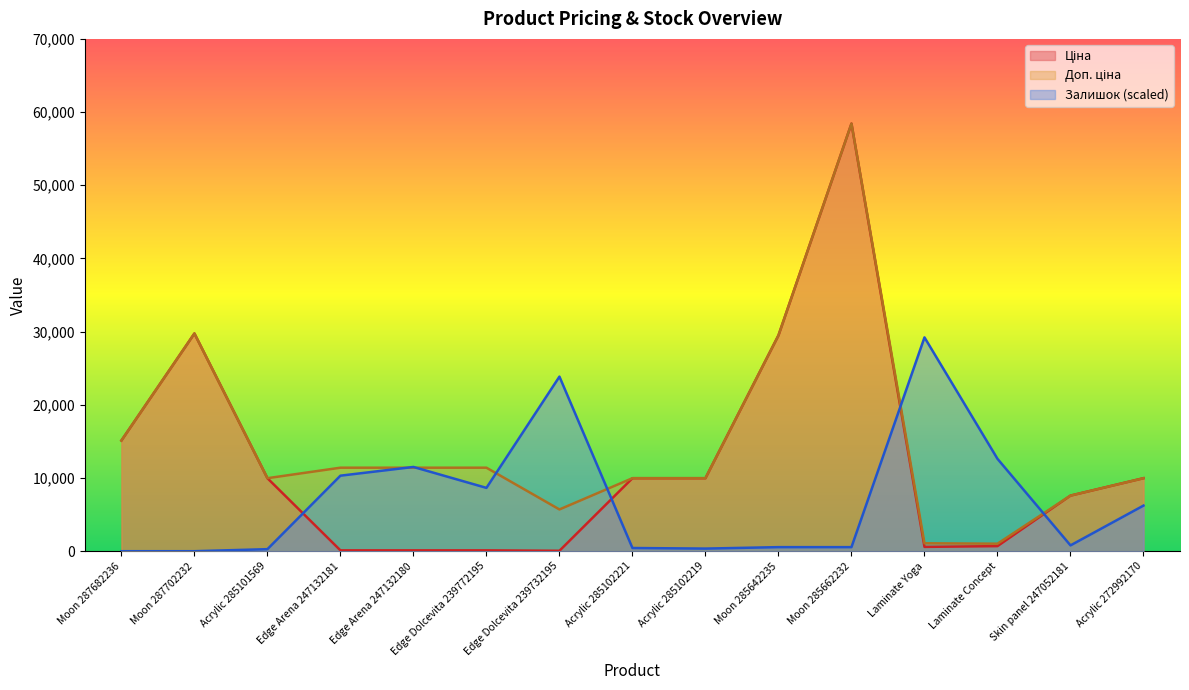

Which series changed the most between Skin panel 247052181 and Acrylic 272992170?

Залишок (scaled)